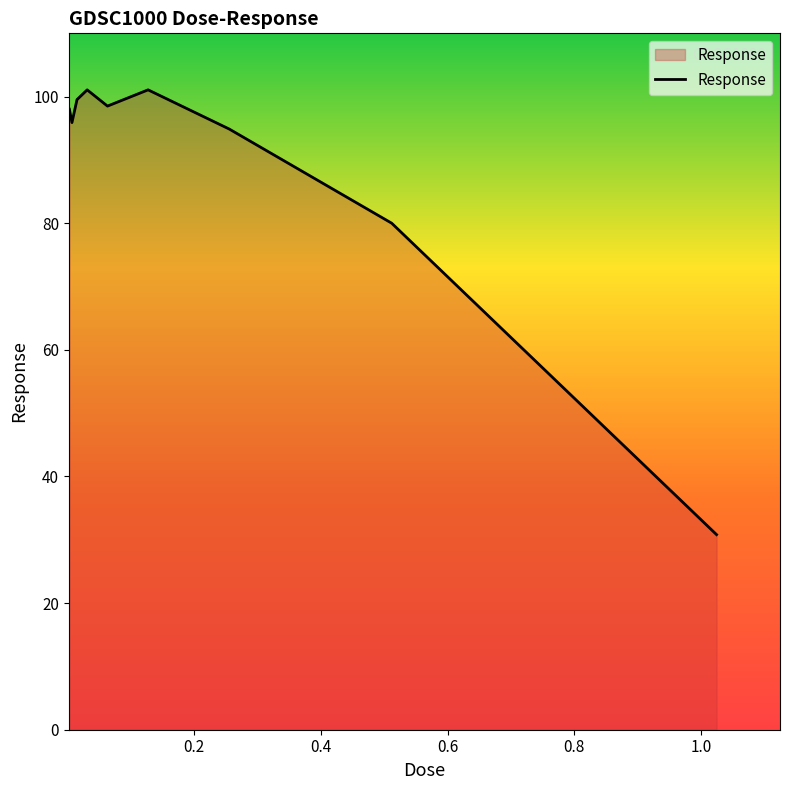

What is the maximum value shown in the chart?

101.1